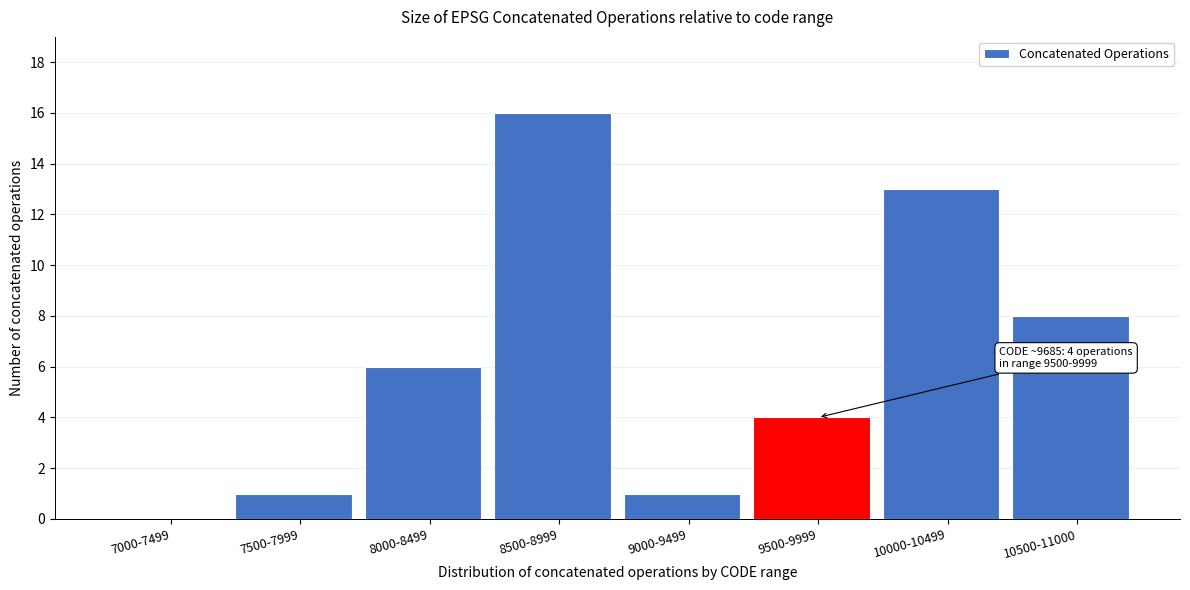

Reading left to right, what are all the values shown in this chart?

7000-7499=0	7500-7999=1	8000-8499=6	8500-8999=16	9000-9499=1	9500-9999=4	10000-10499=13	10500-11000=8